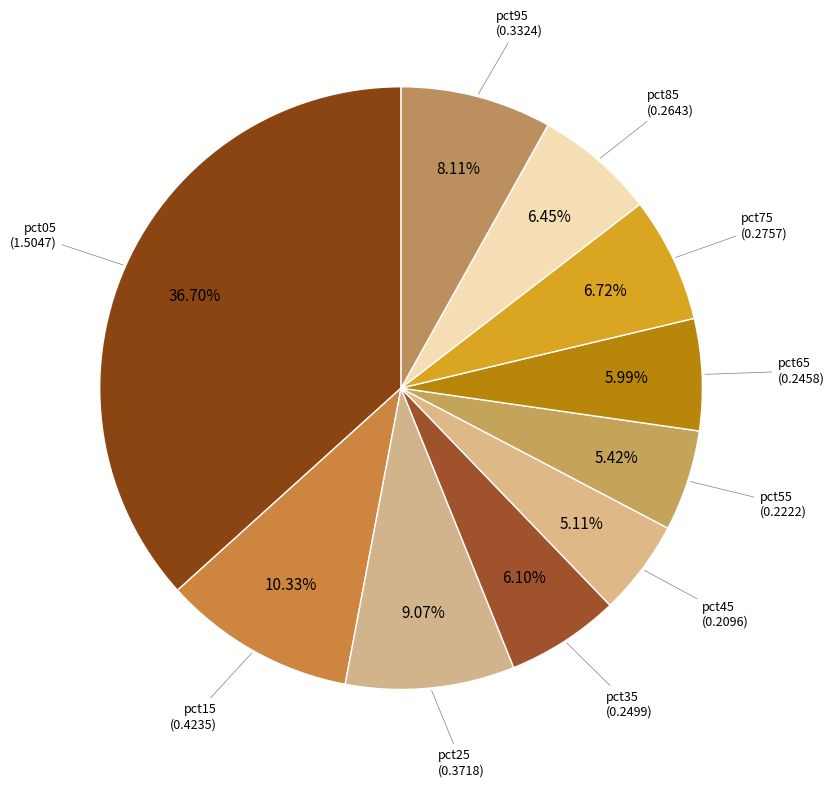

To the nearest percent, what is the average slice percentage?

10%